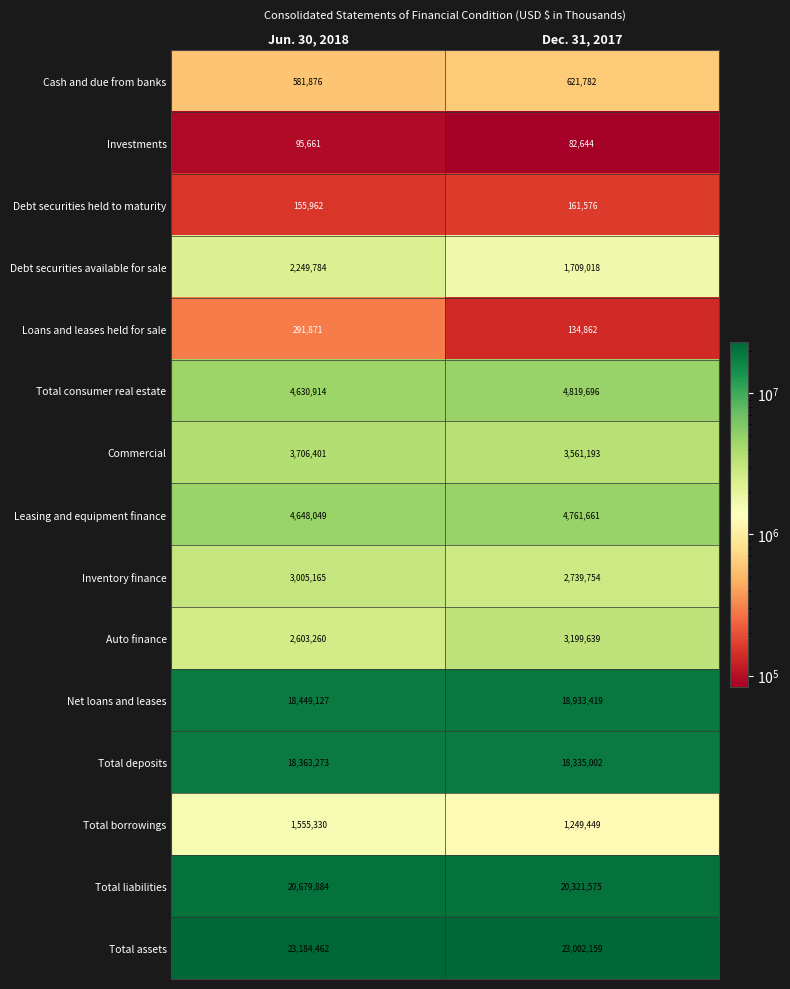

True or false: Net loans and leases has a value of 33947073 at Dec. 31, 2017.

False